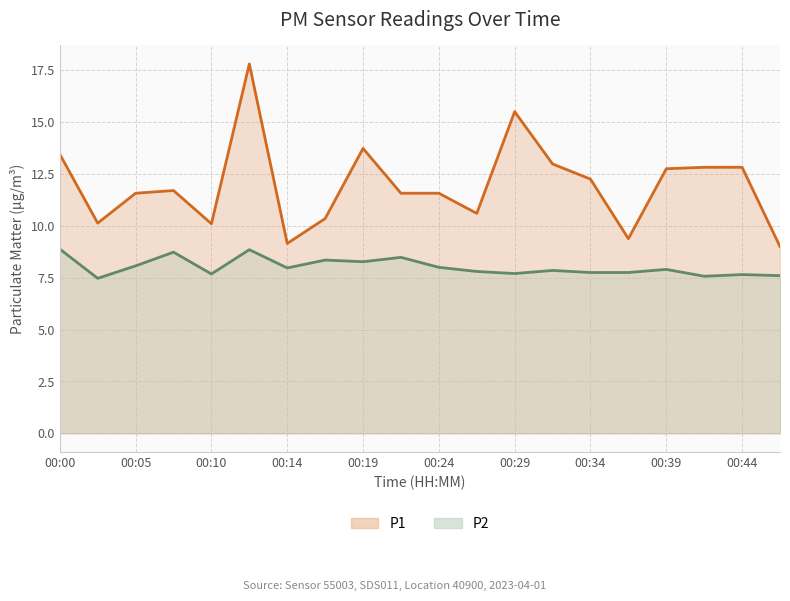

Reading right to left, list all the values displayed in this chart.

P1: 00:46=9.0	00:44=12.8	00:41=12.8	00:39=12.8	00:36=9.4	00:34=12.2	00:31=13.0	00:29=15.5	00:27=10.6	00:24=11.6	00:22=11.6	00:19=13.7	00:17=10.3	00:14=9.2	00:12=17.8	00:10=10.1	00:07=11.7	00:05=11.6	00:02=10.1	00:00=13.4
P2: 00:46=7.6	00:44=7.7	00:41=7.6	00:39=7.9	00:36=7.8	00:34=7.8	00:31=7.8	00:29=7.7	00:27=7.8	00:24=8.0	00:22=8.5	00:19=8.3	00:17=8.3	00:14=8.0	00:12=8.8	00:10=7.7	00:07=8.7	00:05=8.1	00:02=7.5	00:00=8.9